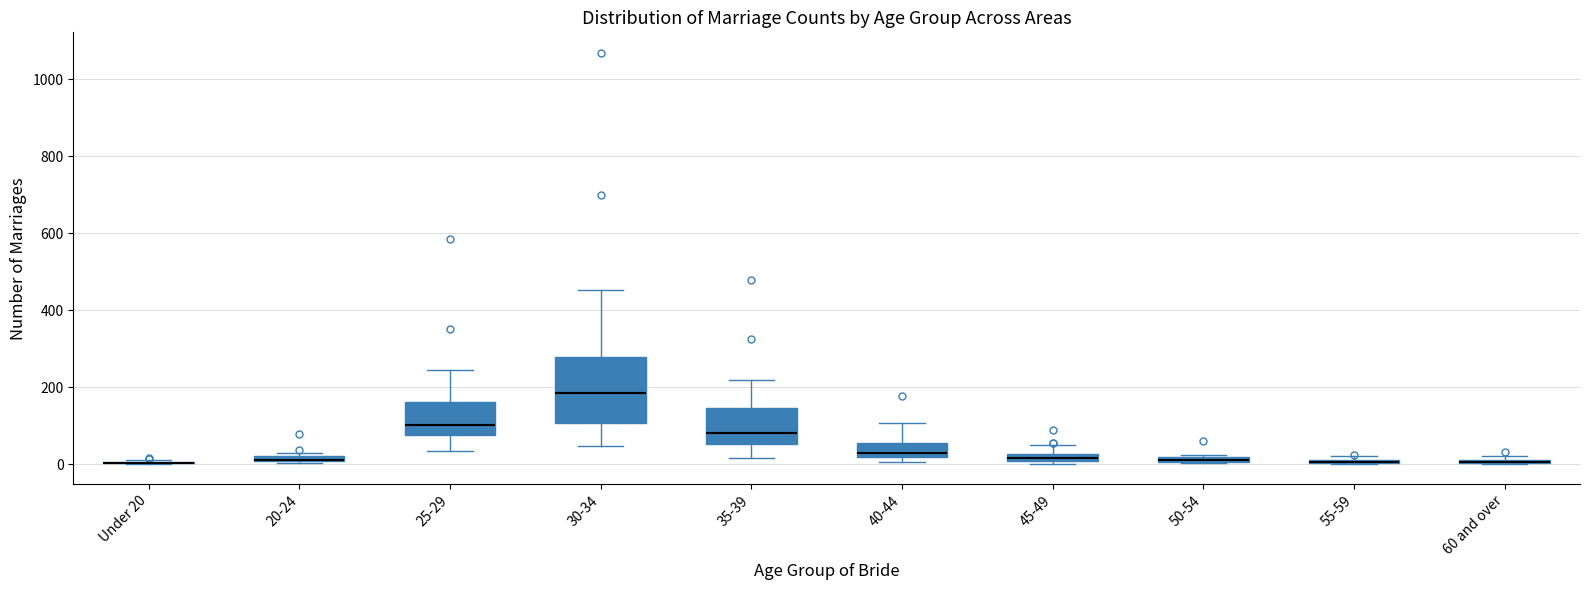

Comparing the boxes themselves (not the whiskers), which one is the tallest?

30-34